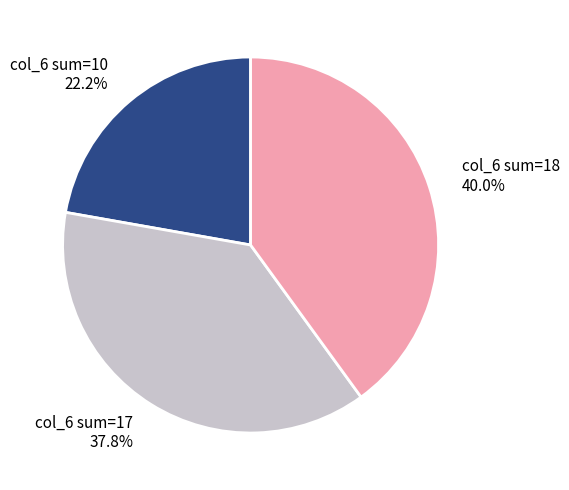

Is there any slice that represents more than half of the pie?

No